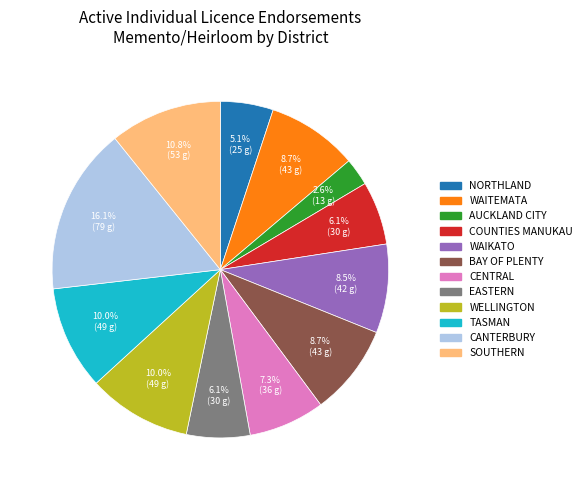

Is there a majority slice in this chart?

No